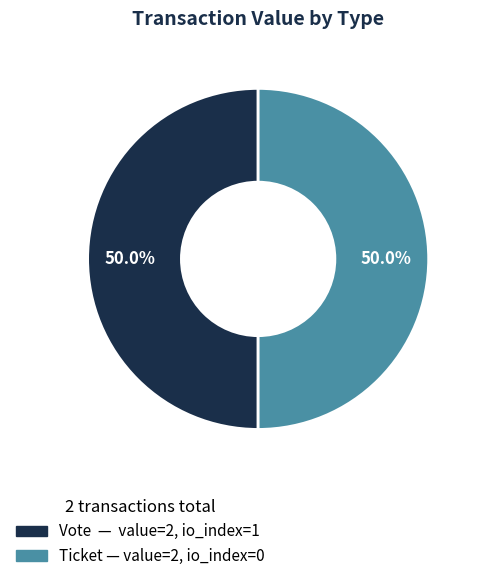

Rank the categories by value from highest to lowest.

Vote (io_index=1), Ticket (io_index=0)